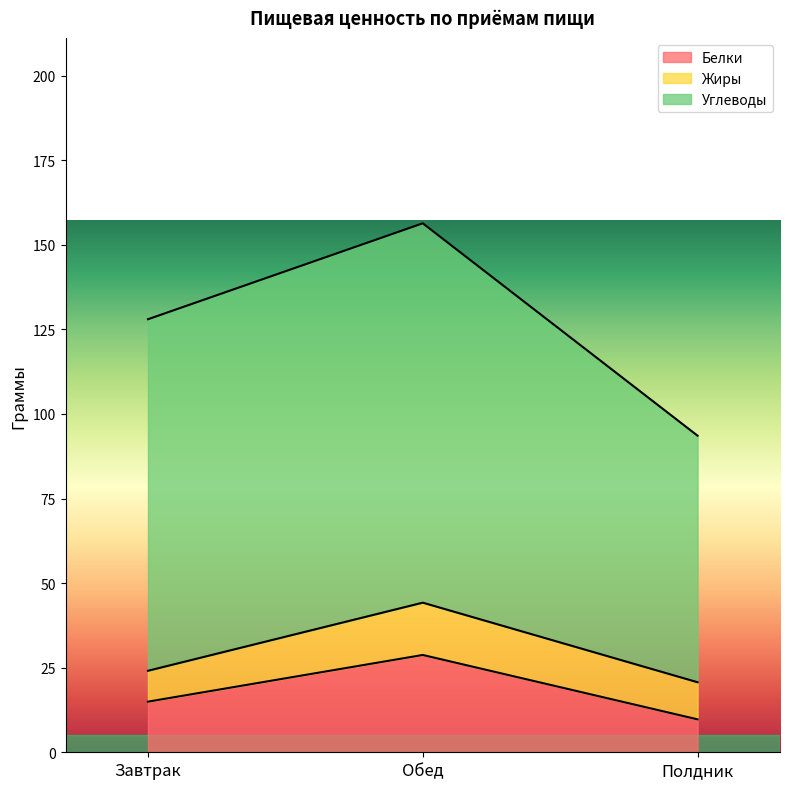

The Жиры series shows 5.6 at Полдник. True or false?

False